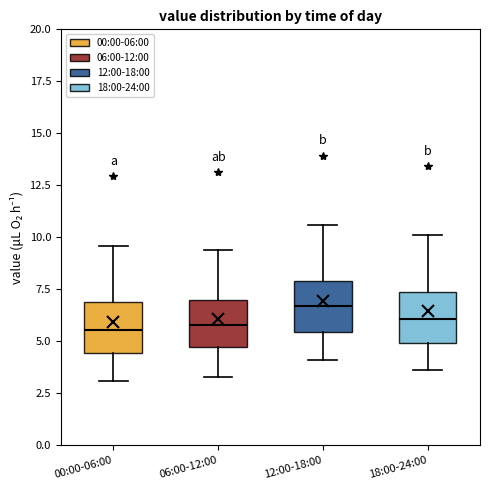

Reading left to right, transcribe this box plot: for each box, give where its median line is, the range the box spans, and where its two whiskers end, as read against the y-axis. The values are not printed on the chart, so give them approximately, as read against the axis.

00:00-06:00: median 5.5, box 4.5 to 7.0, whiskers 3.0 to 9.5
06:00-12:00: median 6.0, box 4.5 to 7.0, whiskers 3.5 to 9.5
12:00-18:00: median 6.5, box 5.5 to 8.0, whiskers 4.0 to 10.5
18:00-24:00: median 6.0, box 5.0 to 7.5, whiskers 3.5 to 10.0